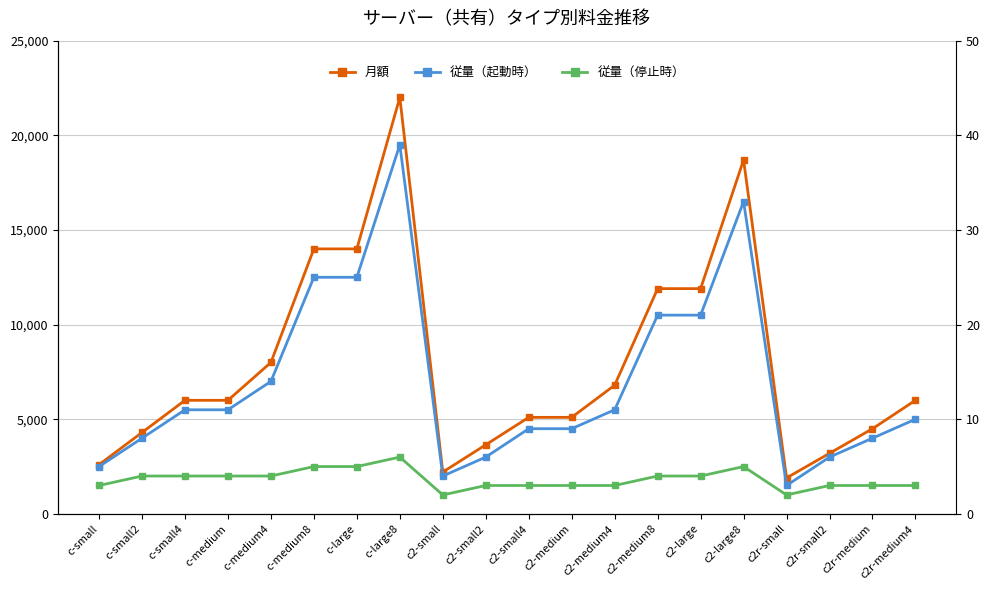

Which series has the widest spread of values?

月額